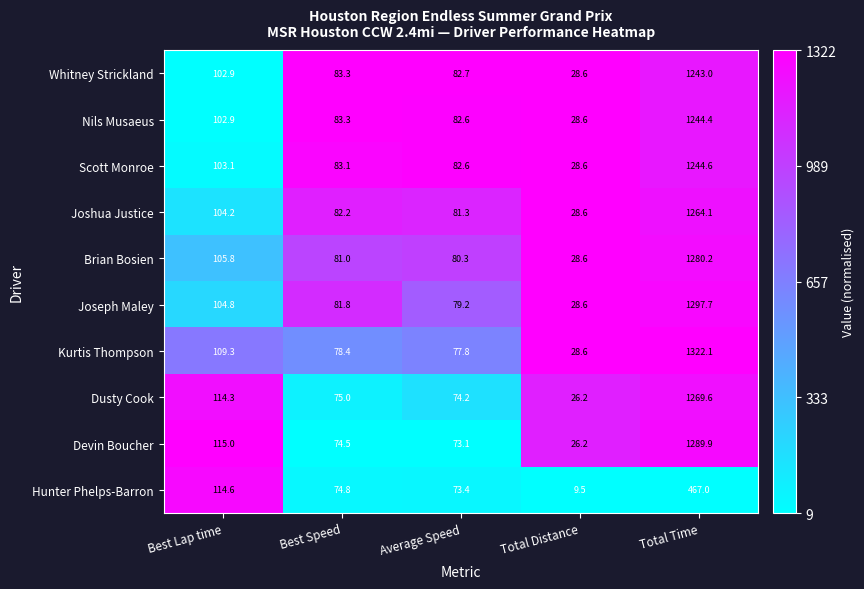

How many series are shown in this chart?

10